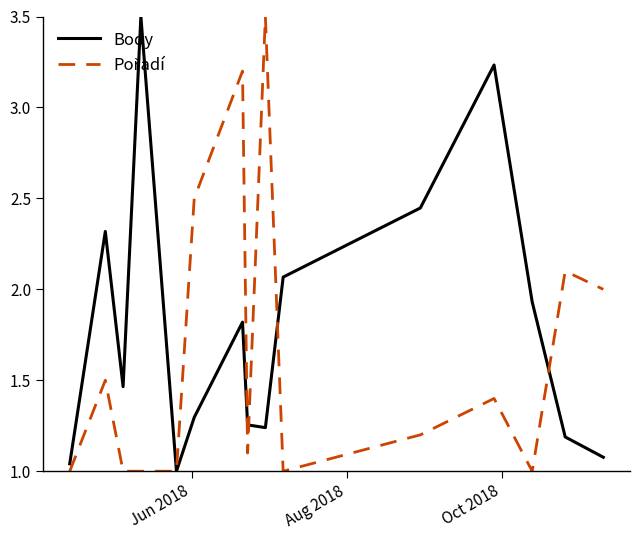

Which series has the largest total across all categories?

Body